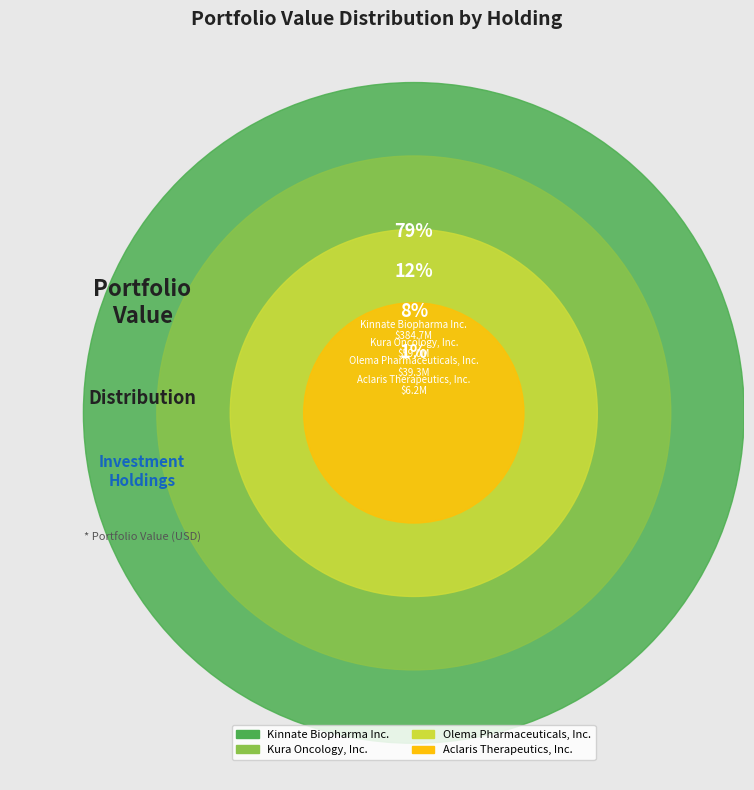

The Olema Pharmaceuticals, Inc. slice represents 8% of the pie. True or false?

True